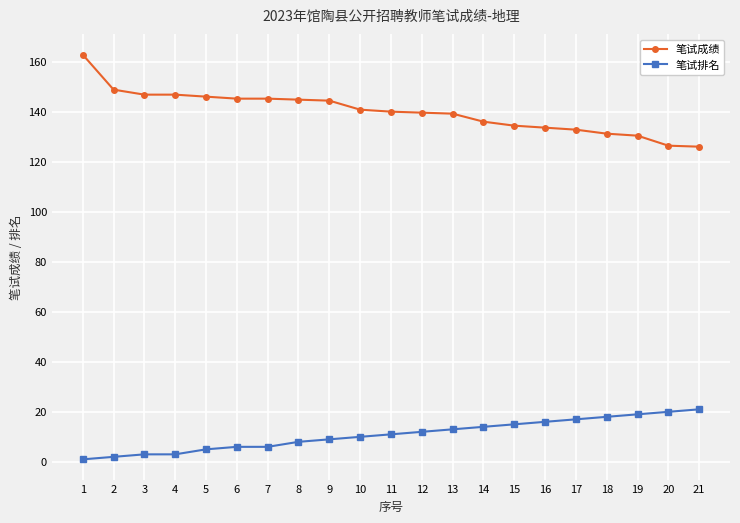

What is the difference between the maximum and minimum values in the 笔试排名 series?

20.0